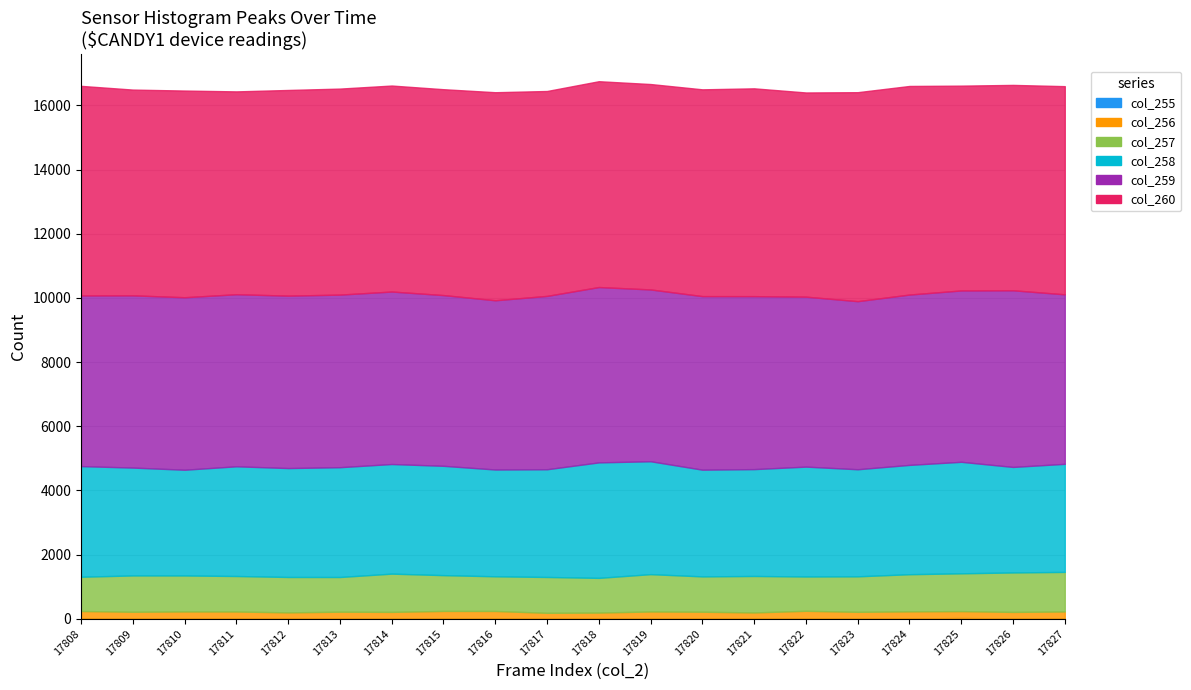

How many distinct data groups are displayed?

6